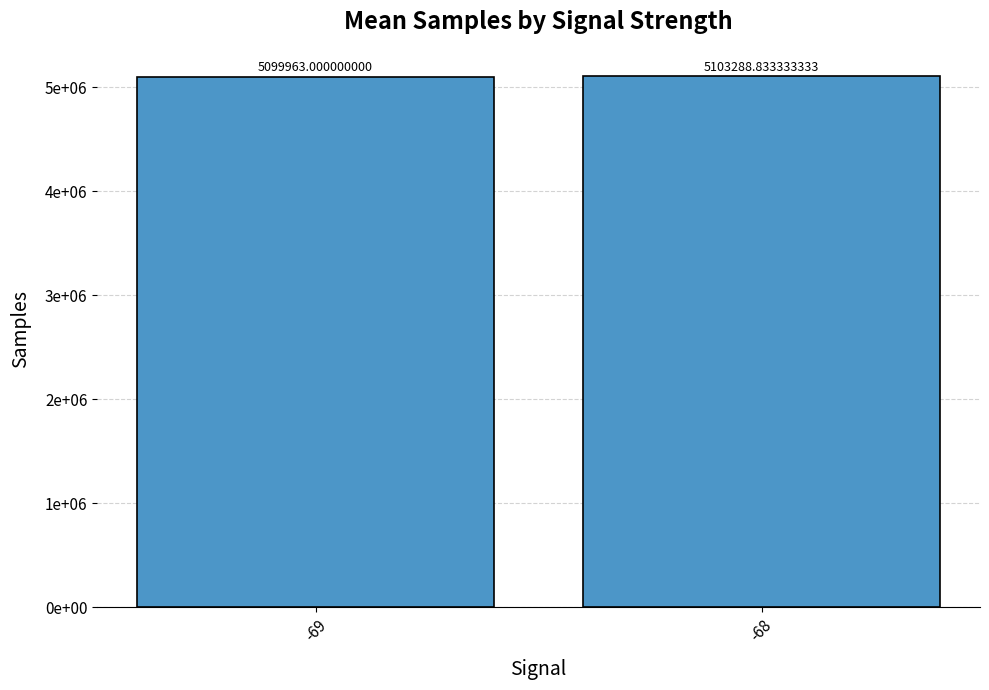

Are the bars horizontal?

No